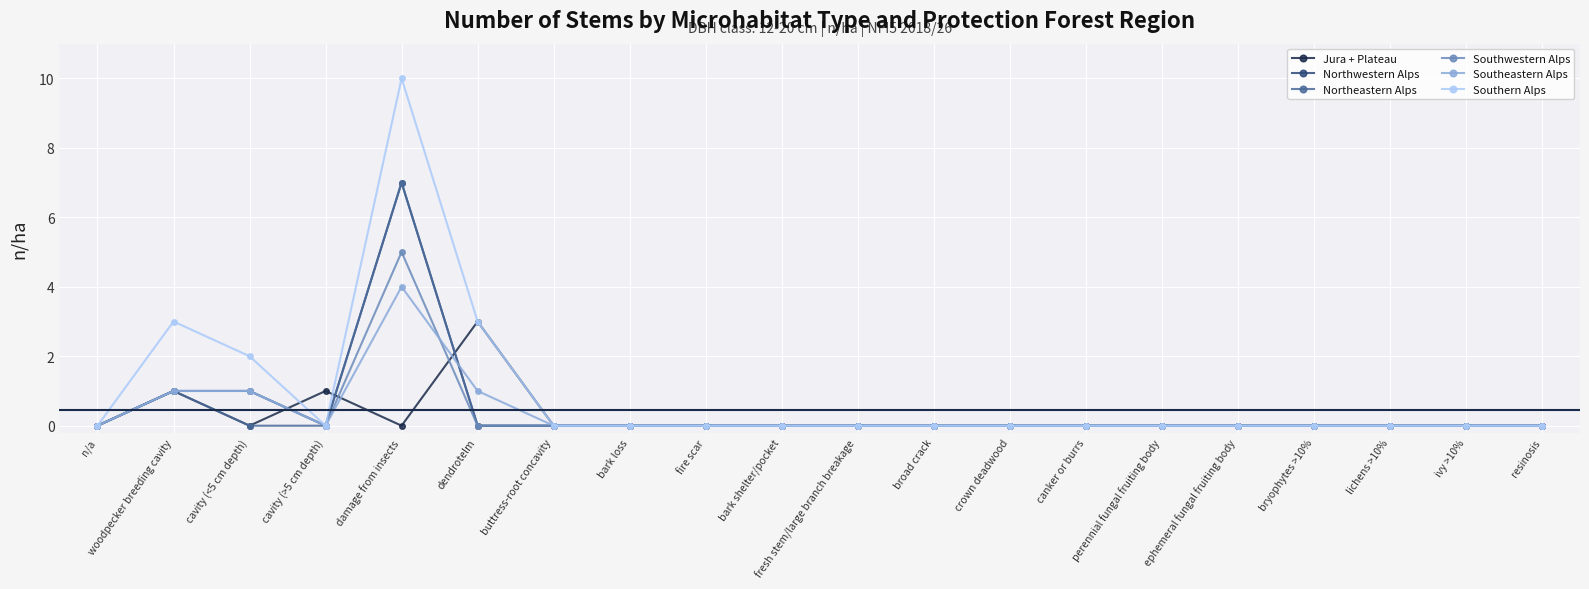

What position from the right is bryophytes >10%?

4